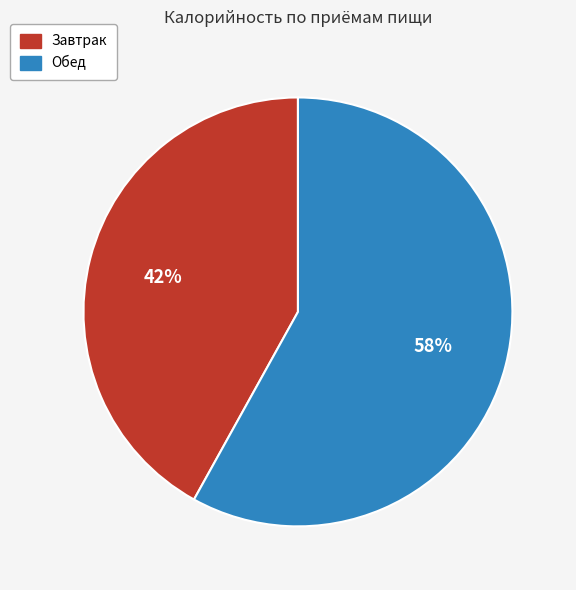

Which slice is the largest?

Обед